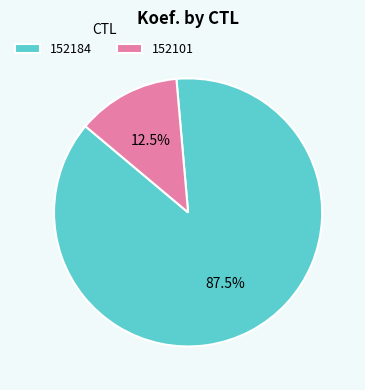

Which has a higher value, 152101 or 152184?

152184